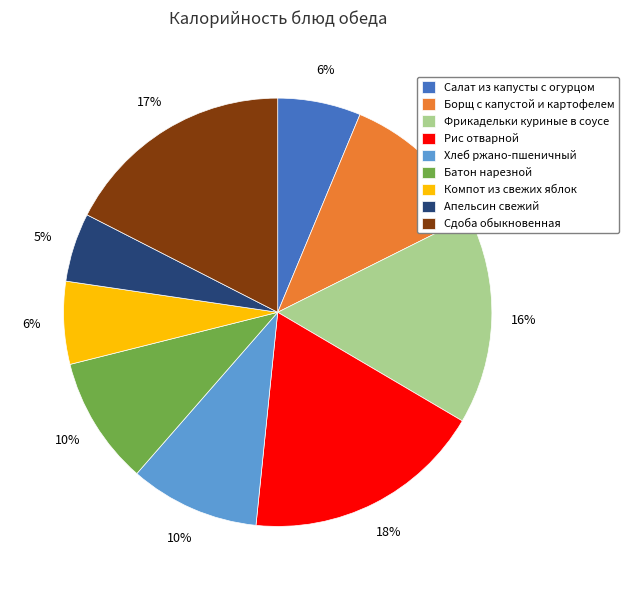

What is the smallest slice in the pie chart?

Апельсин свежий